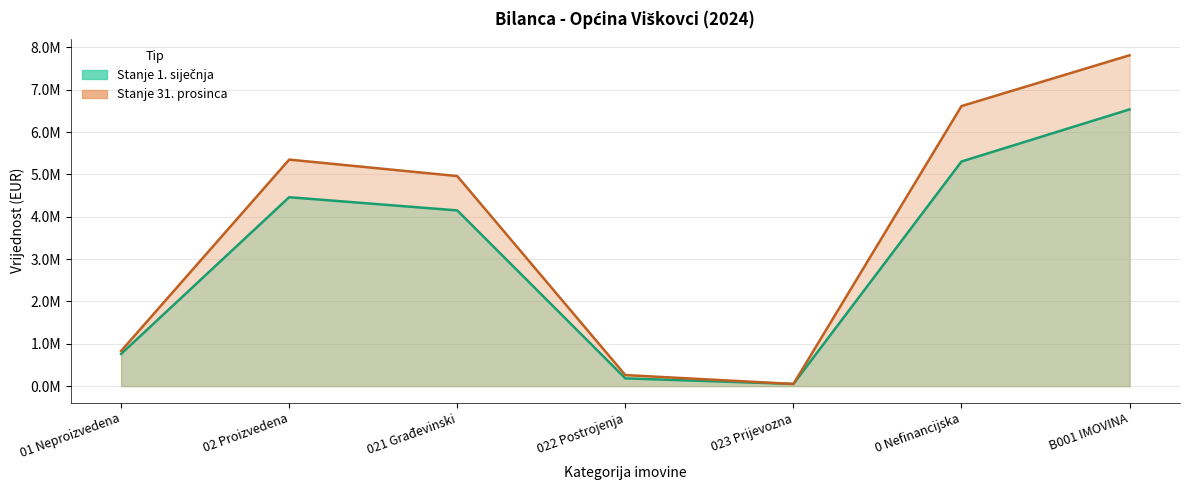

Rank the series at 022 Postrojenja from lowest to highest value.

Stanje 1. siječnja, Stanje 31. prosinca